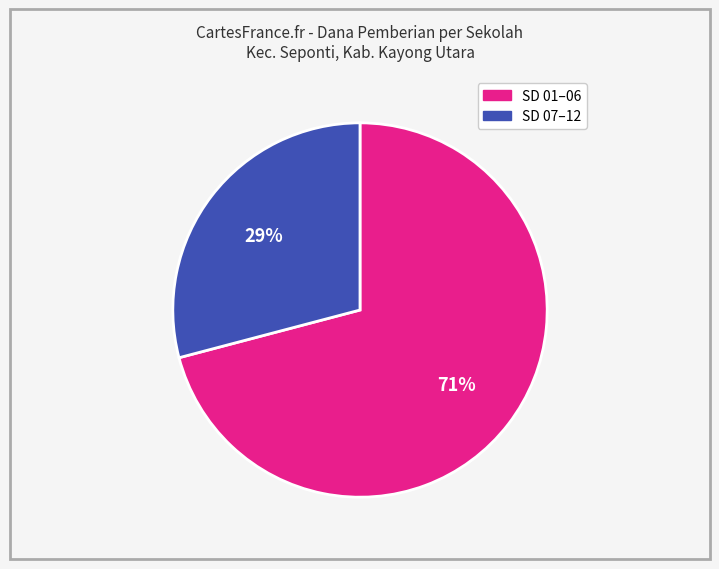

How many slices are in this pie chart?

2